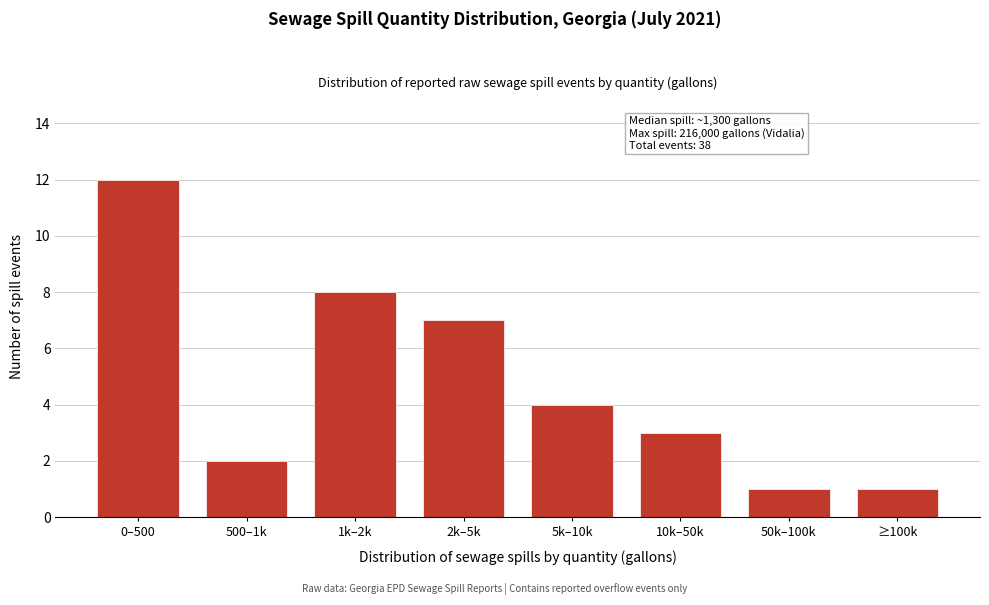

Reading left to right, what are all the values shown in this chart?

0–500=12	500–1k=2	1k–2k=8	2k–5k=7	5k–10k=4	10k–50k=3	50k–100k=1	≥100k=1